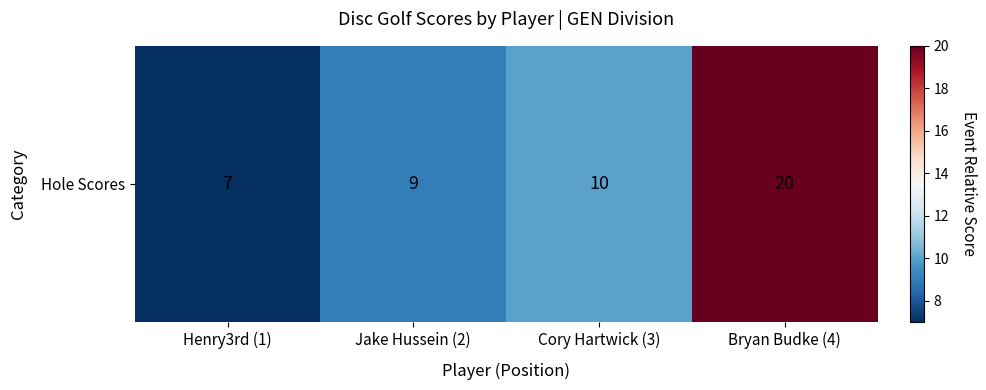

What is the greatest value displayed?

20